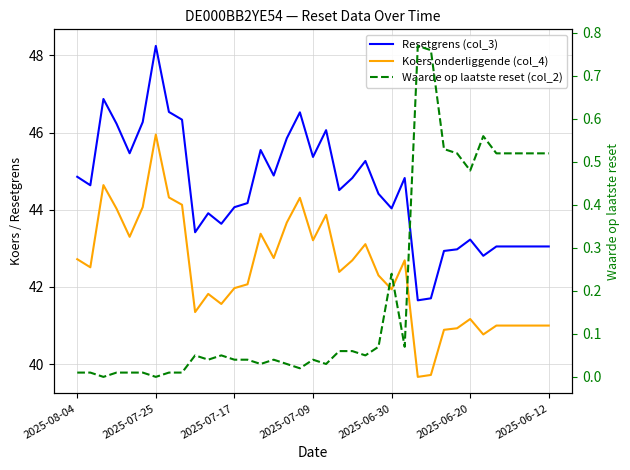

True or false: Koers onderliggende (col_4) and Waarde op laatste reset (col_2) intersect in this chart.

False